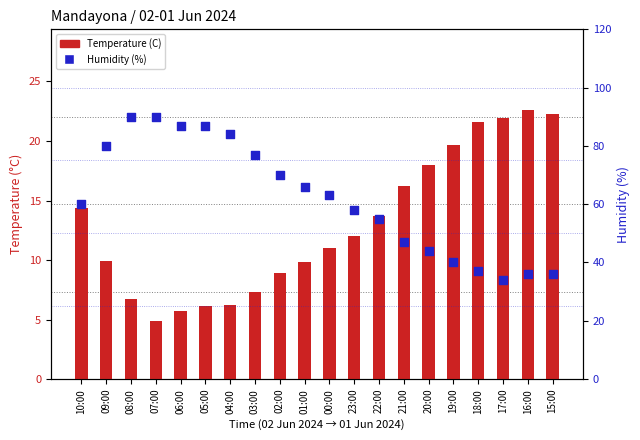

Is the value of Temperature (C) at 22:00 greater than the value of Humidity (%) at 04:00?

No